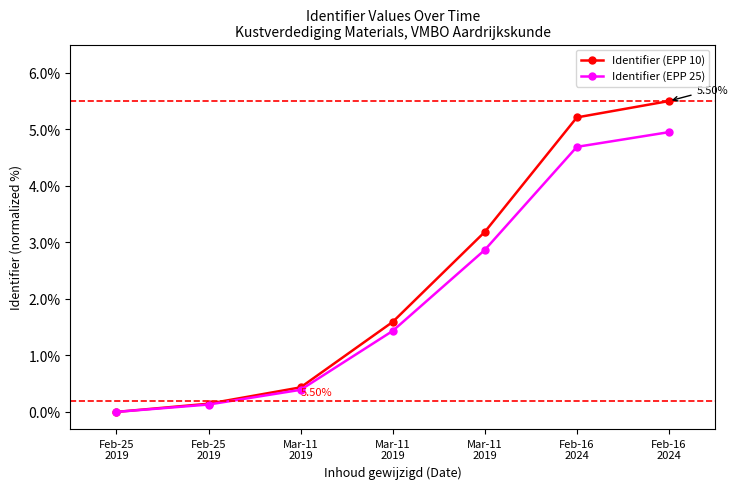

The value of Identifier (EPP 25) at Feb-25
2019 is 0.0. True or false?

True